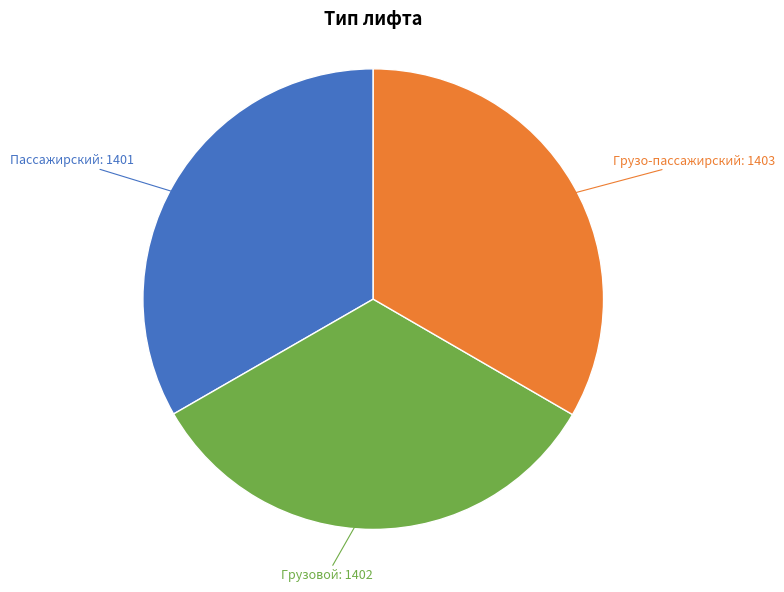

Is there a majority slice in this chart?

No